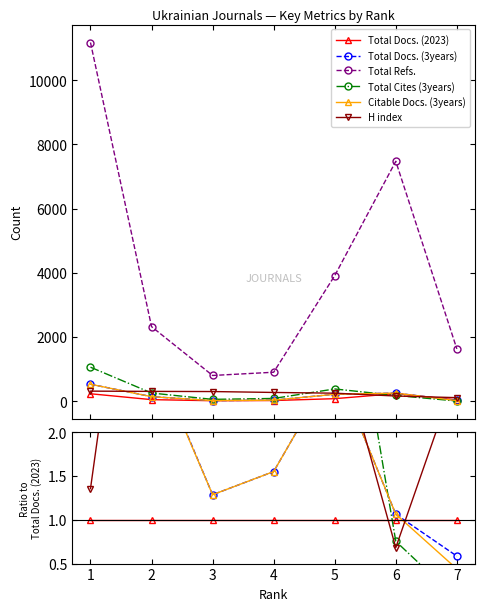

Which series has the largest total across all categories?

Total Refs.